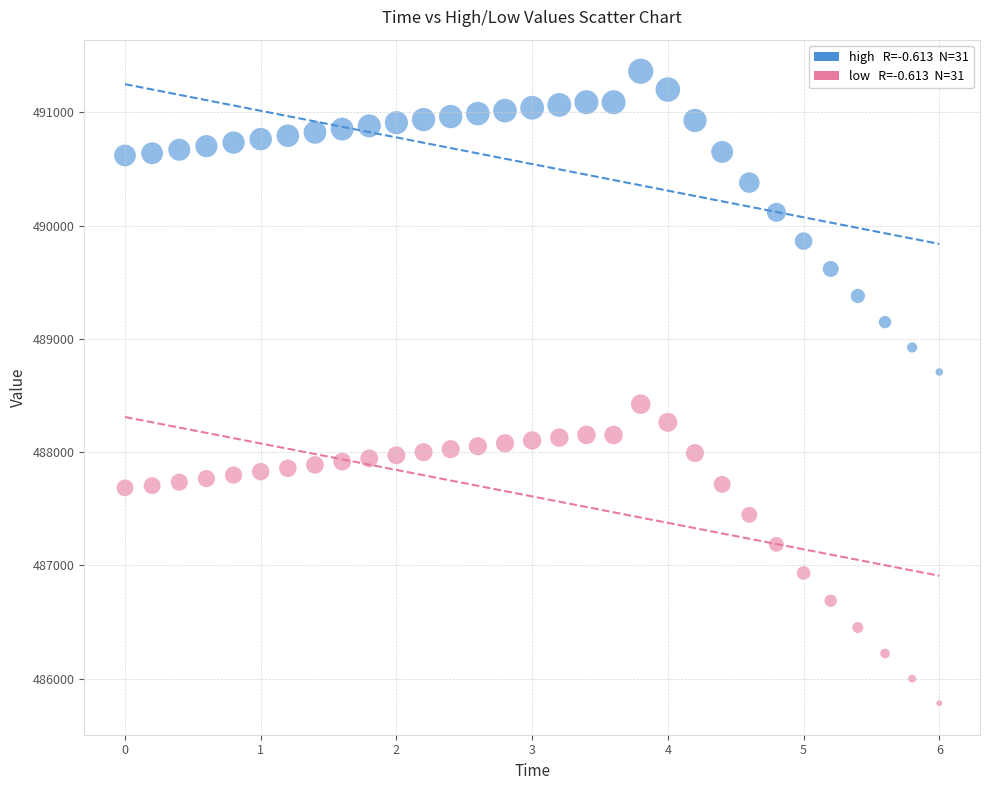

Across all data points, what is the range of Y values (max minus min)?

5579.2